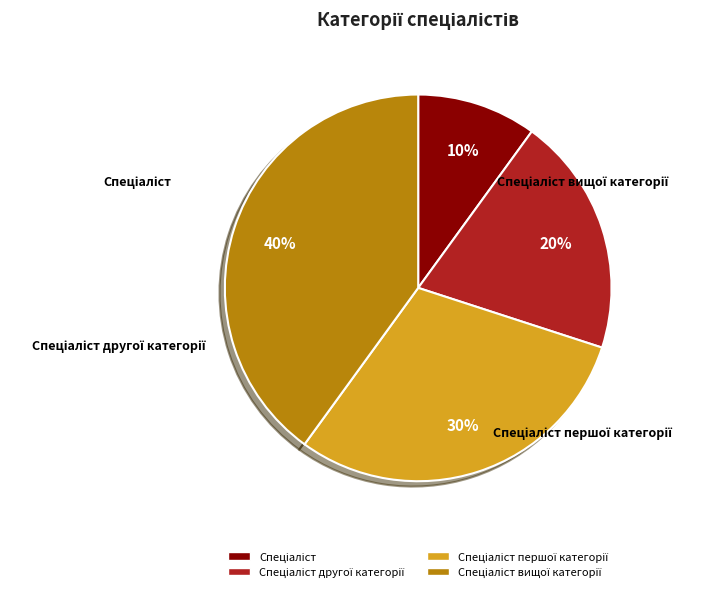

To the nearest percent, what is the difference between the largest and smallest slice percentages?

30%